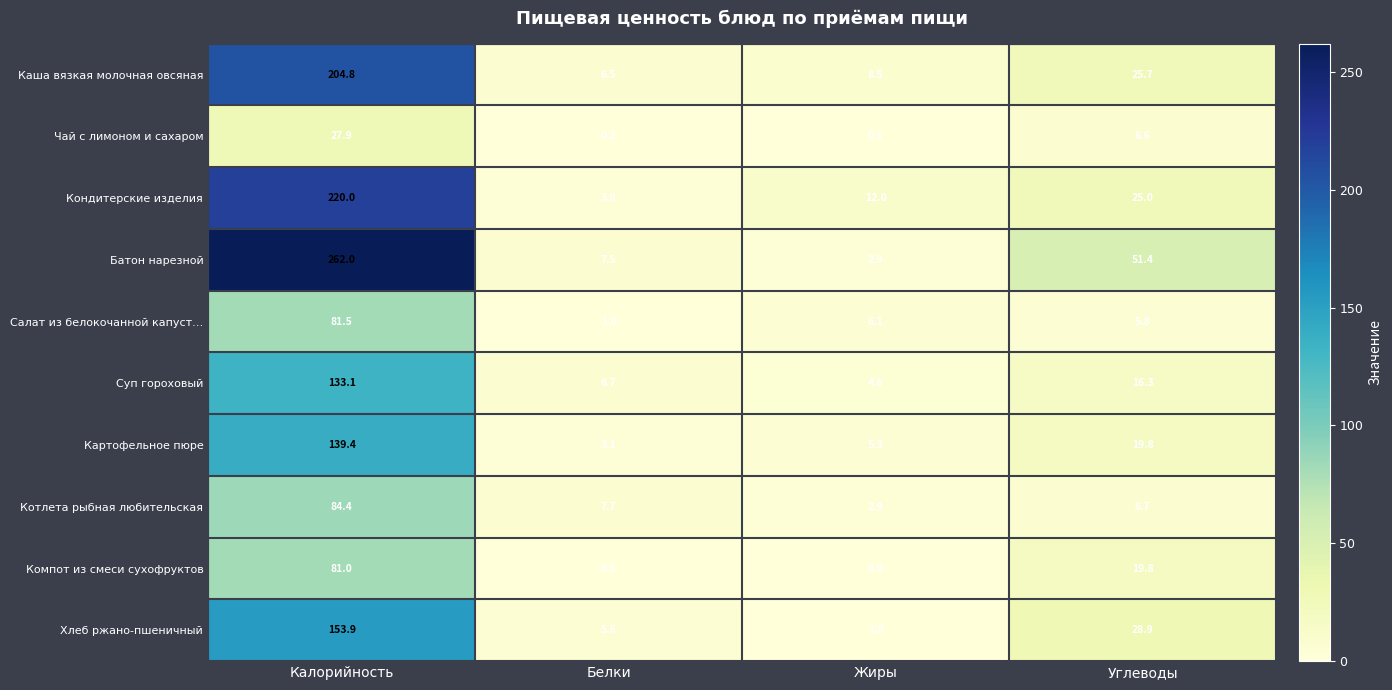

How many distinct data groups are displayed?

10